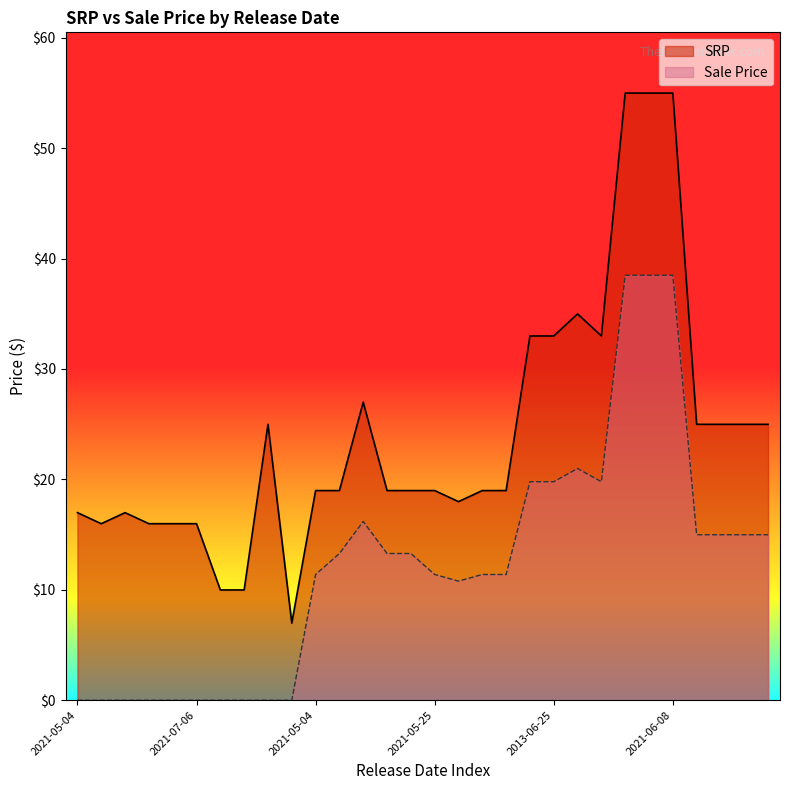

What is the label of the 17th point from the right?

2021-05-18